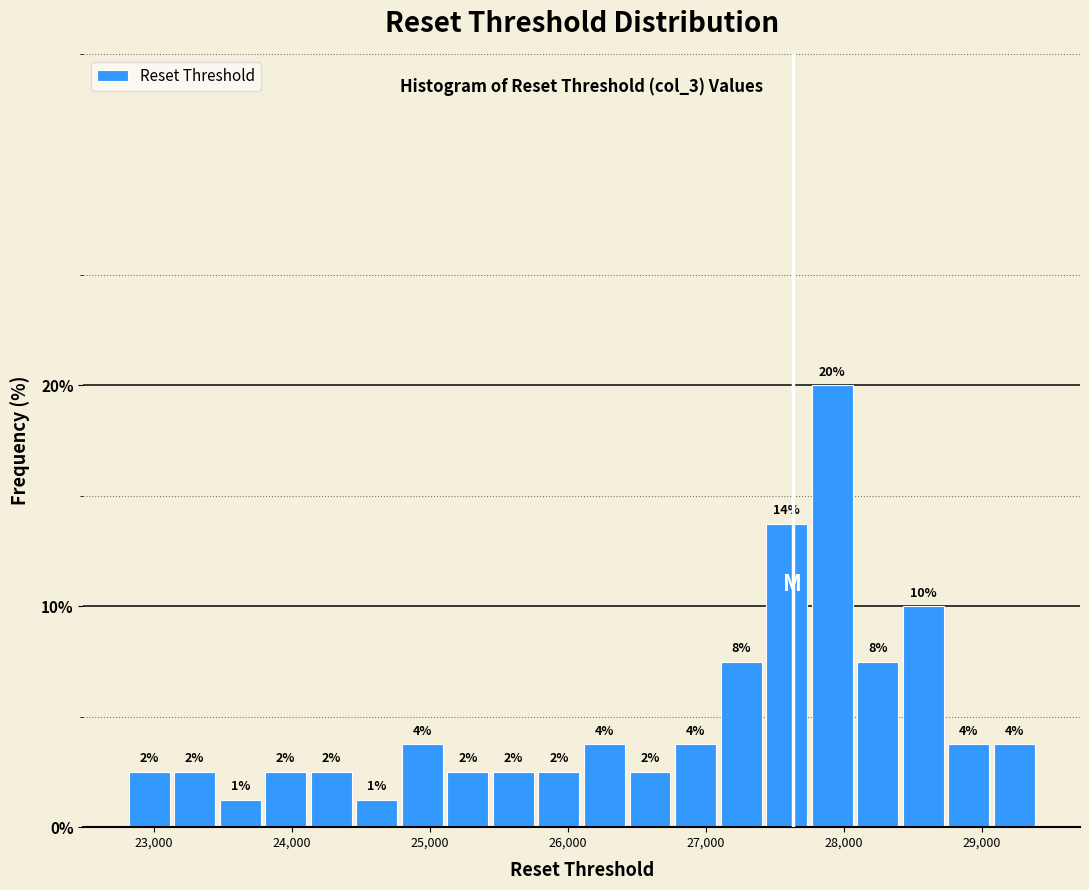

Around what value on the x-axis is the tallest bar? Give the approximate position of its centre, as read against the axis.

27900